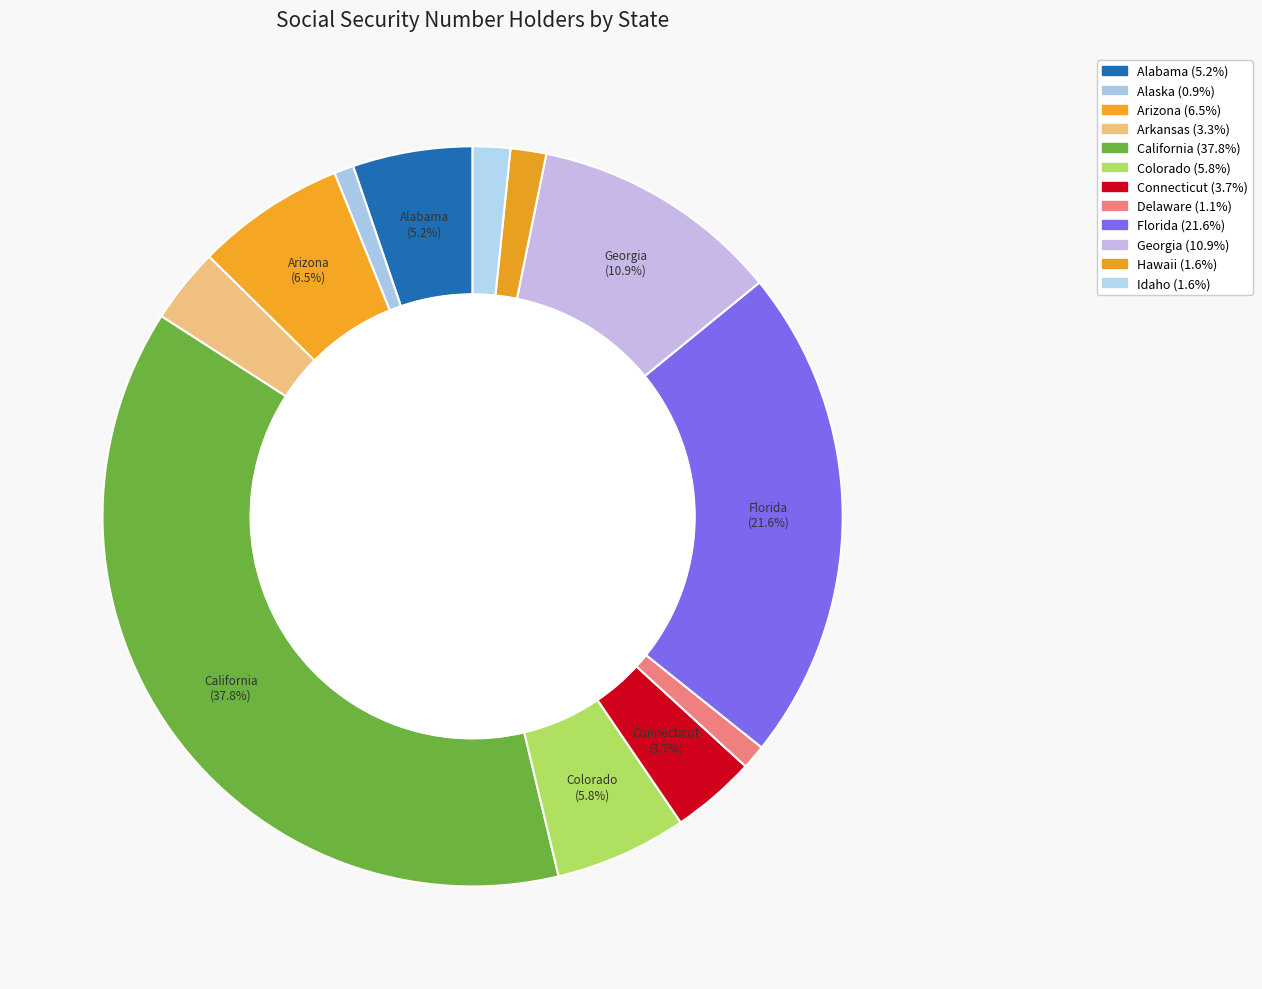

To the nearest percent, what is the difference between the Delaware and California slice percentages?

37%